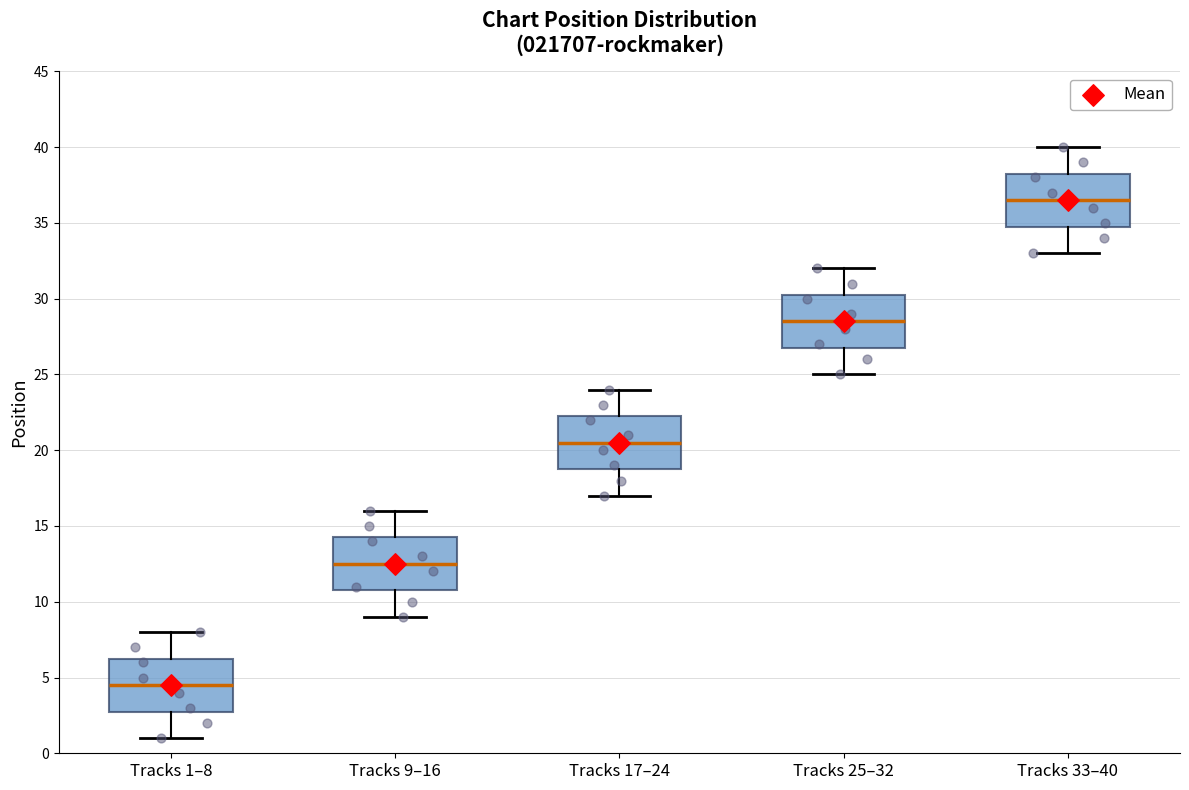

Where is the lower edge of the box for Tracks 33–40 on the y-axis? The values are not printed on the chart, so give them approximately, as read against the axis.

35.0